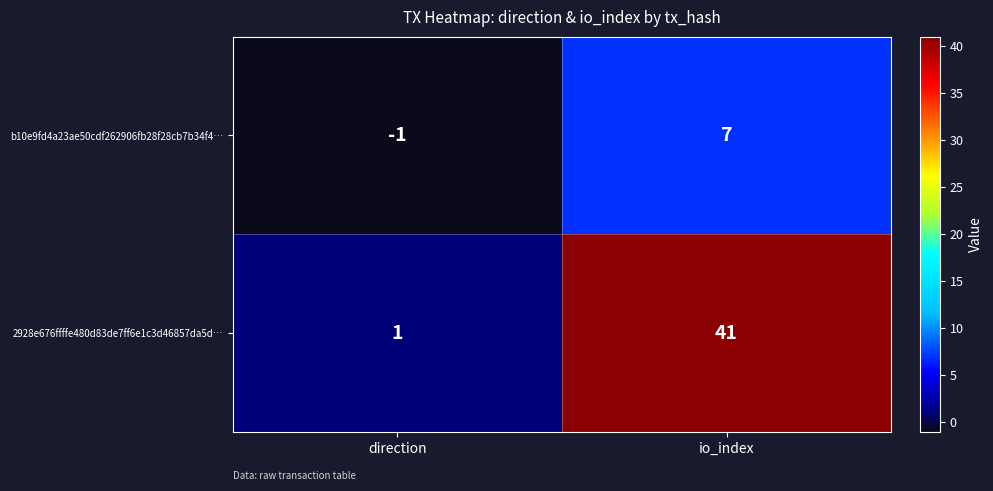

Between direction and io_index, which series saw the biggest shift?

2928e676ffffe480d83de7ff6e1c3d46857da5d…